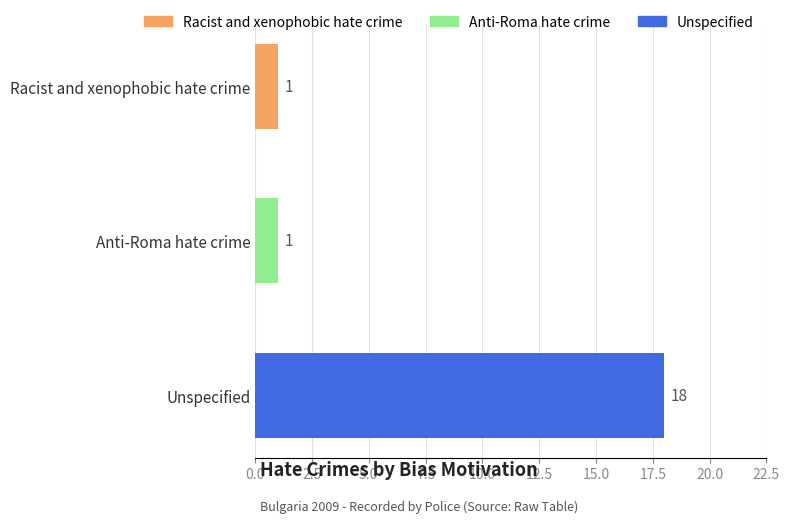

What is the difference between the values at Unspecified and Racist and xenophobic hate crime?

17